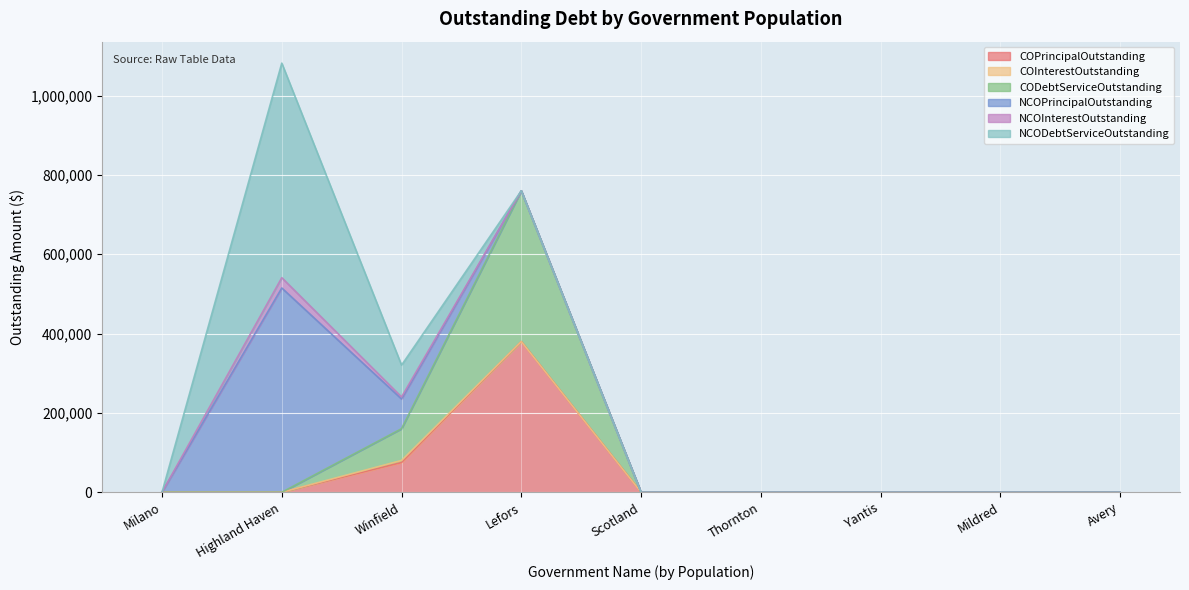

At which category is the sum across all series the highest?

Highland Haven